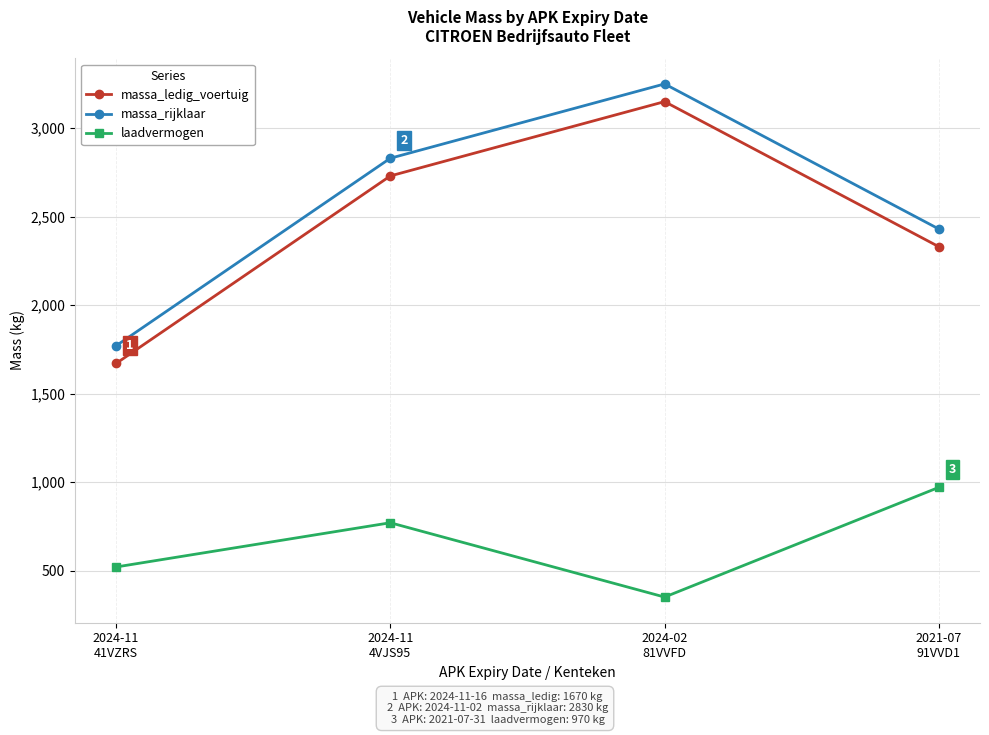

At 2024-11
4VJS95, list the series in order from smallest to largest.

laadvermogen, massa_ledig_voertuig, massa_rijklaar